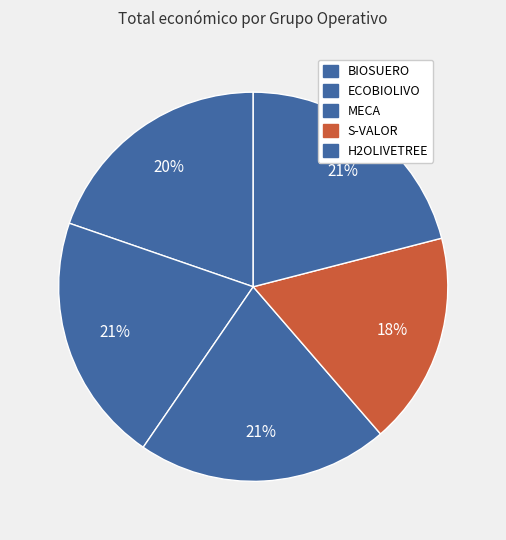

Combined, what portion of the pie is ECOBIOLIVO and MECA?

41.6%